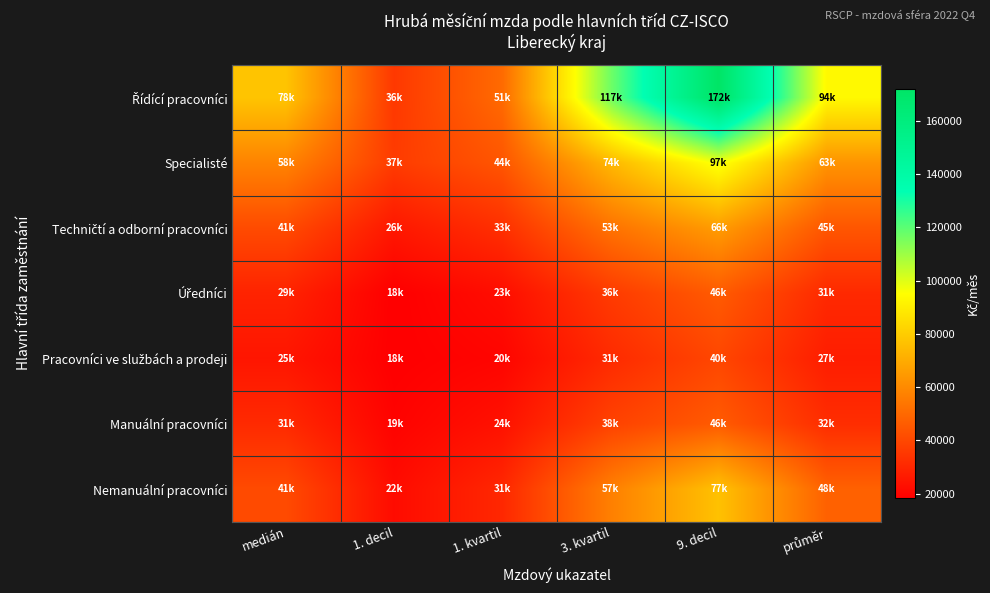

Which series has the widest spread of values?

Řídící pracovníci